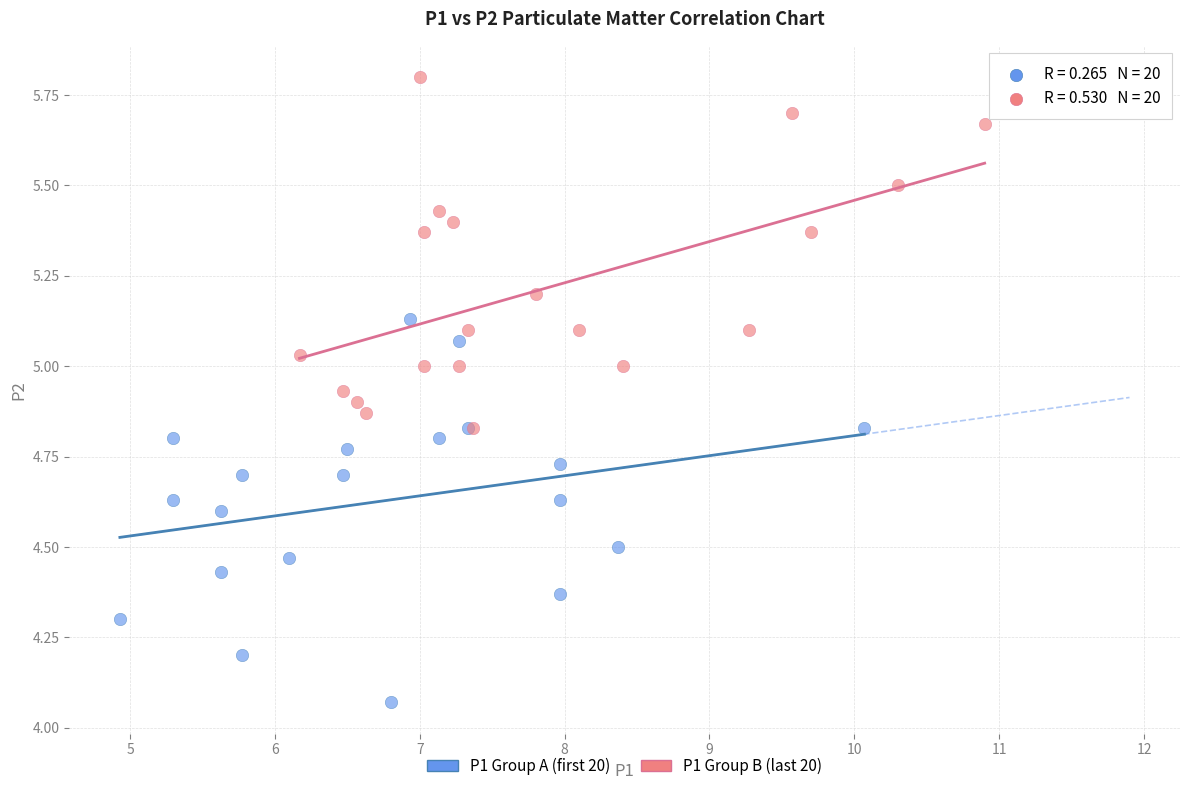

Which series has the widest spread of Y values?

P1 Group A (first 20)